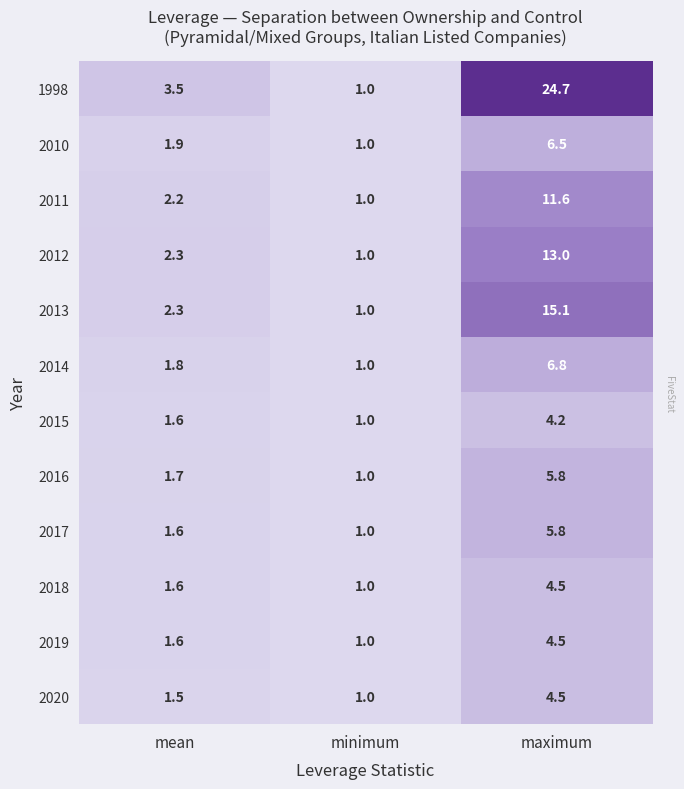

The value of 2015 at mean is 1.6. True or false?

True